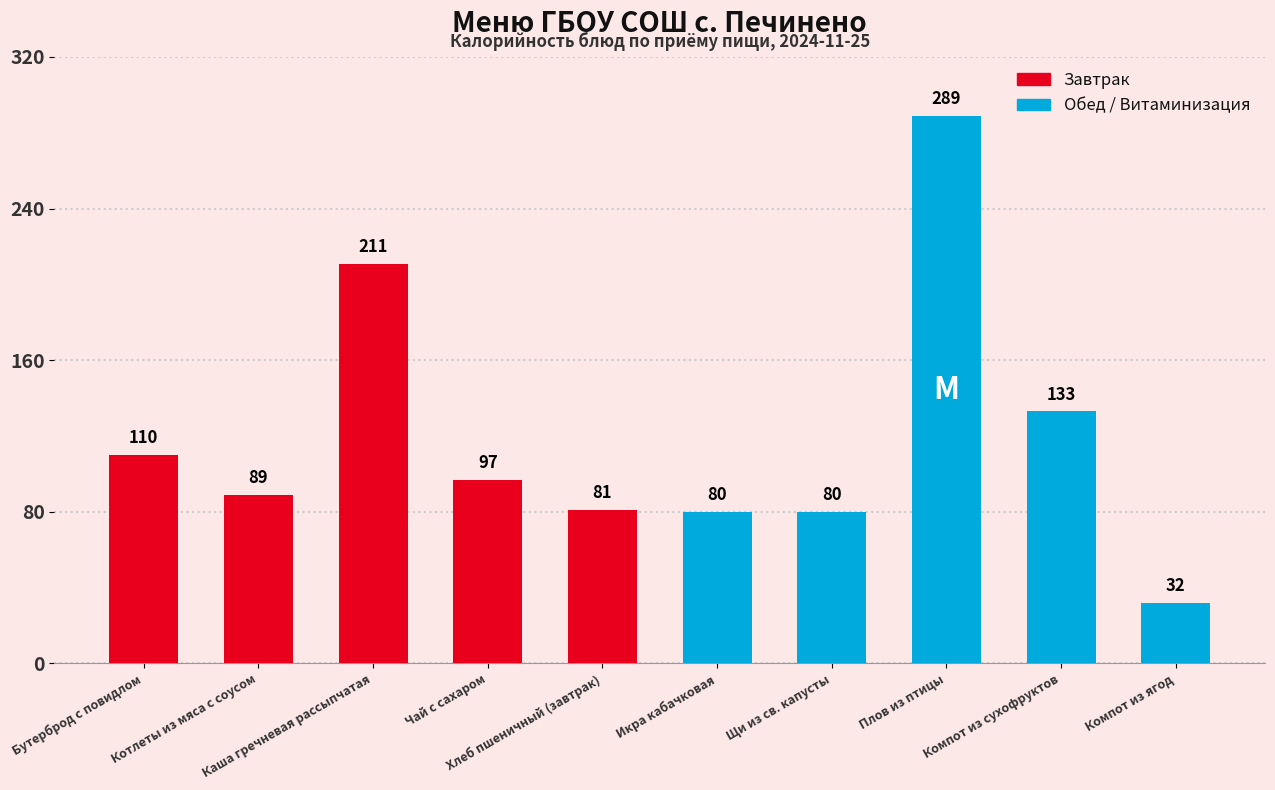

Is it true that the value at Плов из птицы is 289?

True